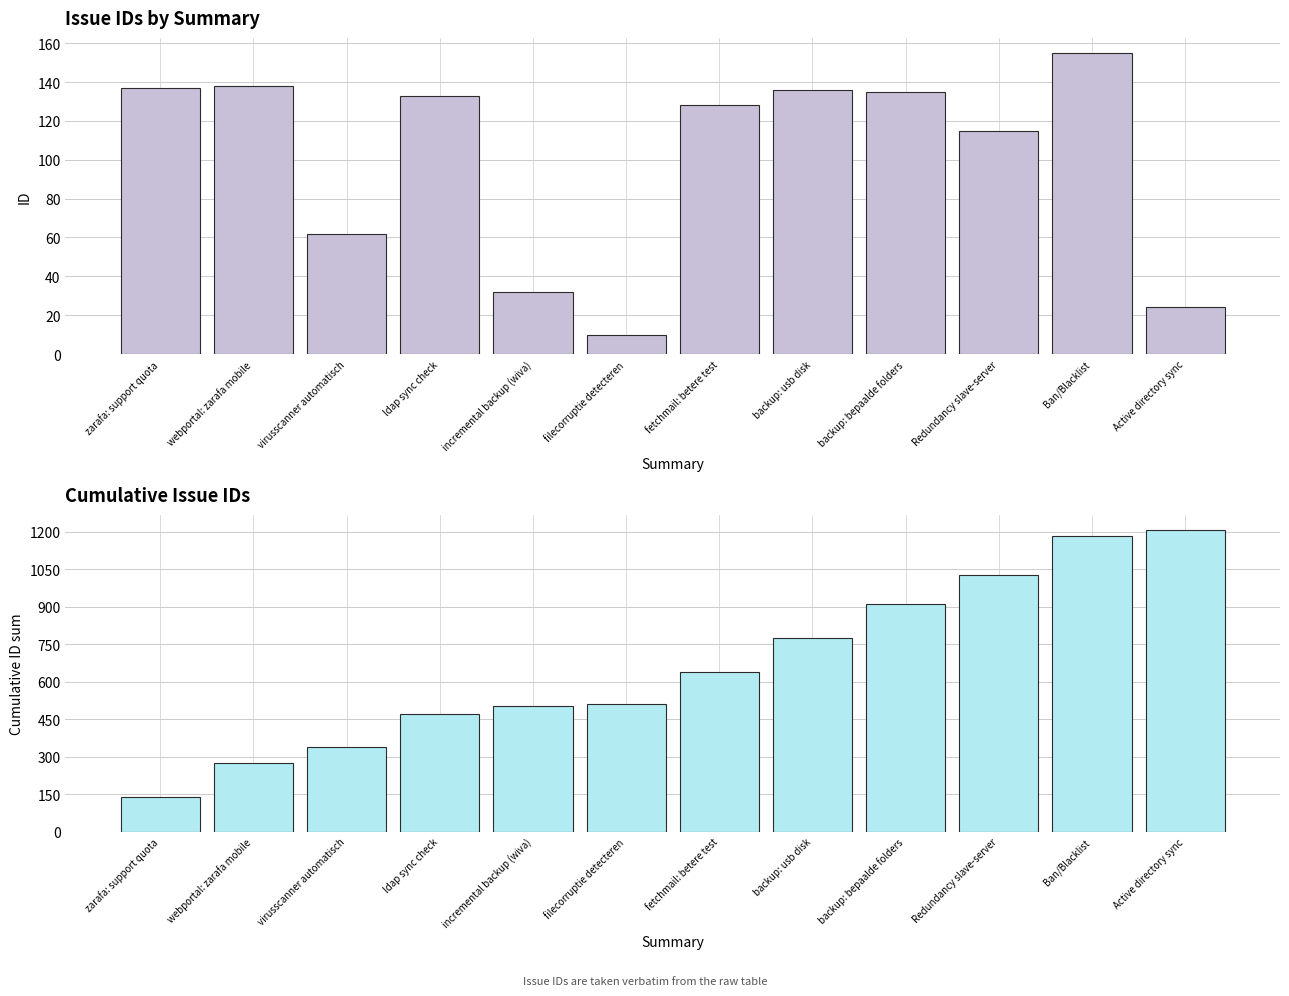

Which series has the largest range (max minus min)?

cumulative id